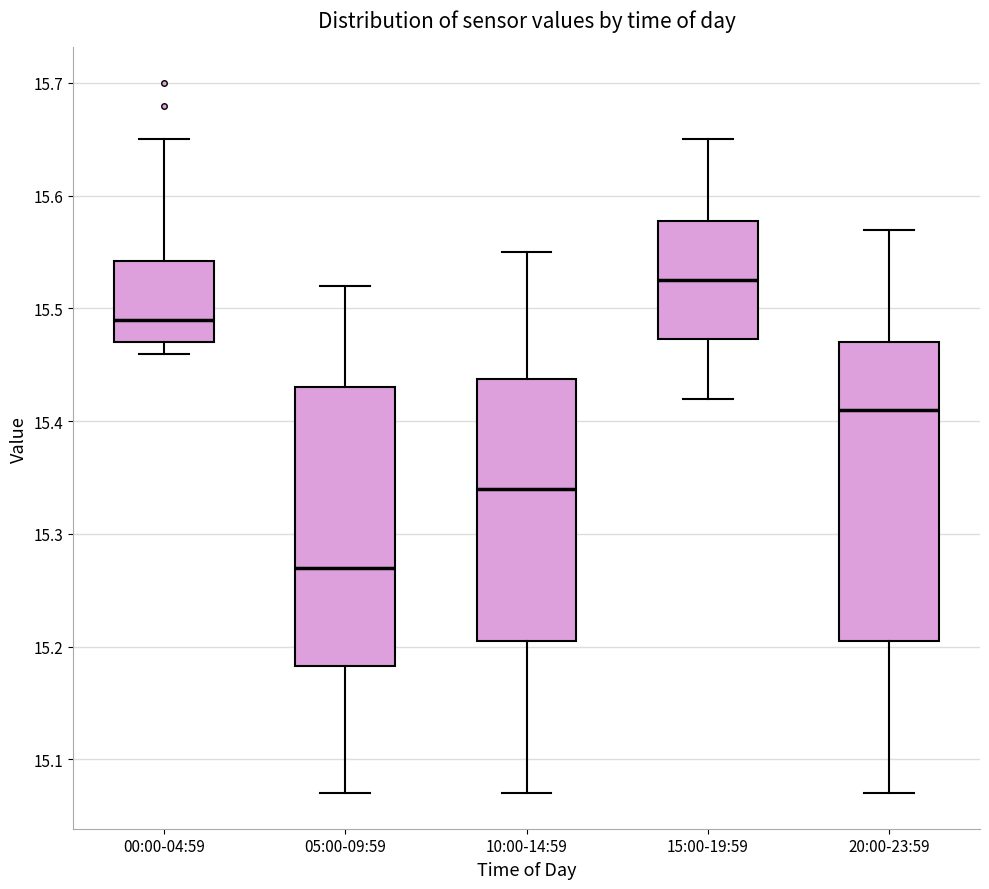

Reading left to right, transcribe this box plot: for each box, give where its median line is, the range the box spans, and where its two whiskers end, as read against the y-axis. The values are not printed on the chart, so give them approximately, as read against the axis.

00:00-04:59: median 15.49, box 15.47 to 15.54, whiskers 15.46 to 15.65
05:00-09:59: median 15.27, box 15.18 to 15.43, whiskers 15.07 to 15.52
10:00-14:59: median 15.34, box 15.21 to 15.44, whiskers 15.07 to 15.55
15:00-19:59: median 15.53, box 15.47 to 15.58, whiskers 15.42 to 15.65
20:00-23:59: median 15.41, box 15.21 to 15.47, whiskers 15.07 to 15.57